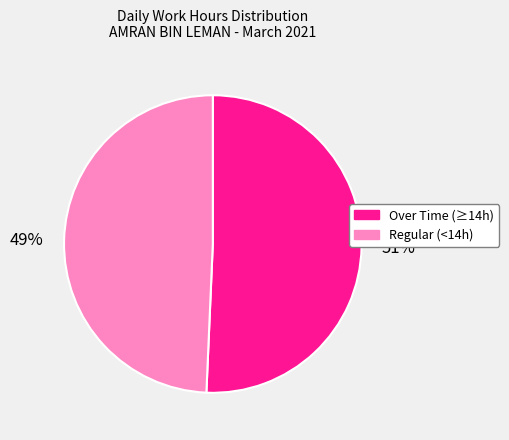

Is there any slice that represents more than half of the pie?

Yes